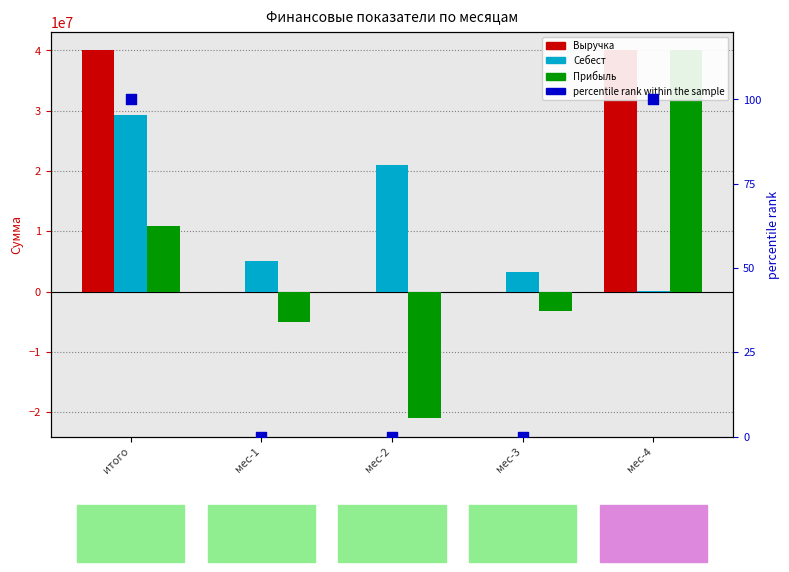

Which series contains the highest Y value?

Выручка